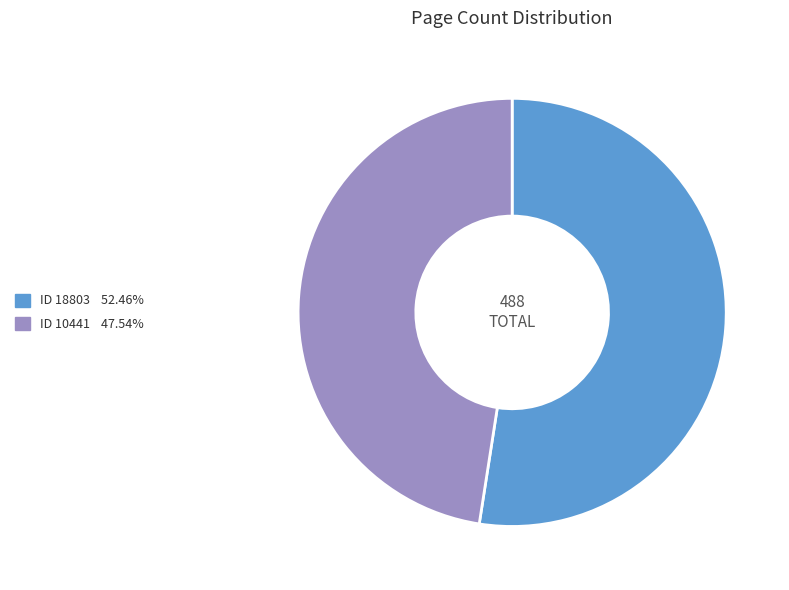

Do ID 18803 52.46% and ID 10441 47.54% together represent more than half of the pie?

Yes